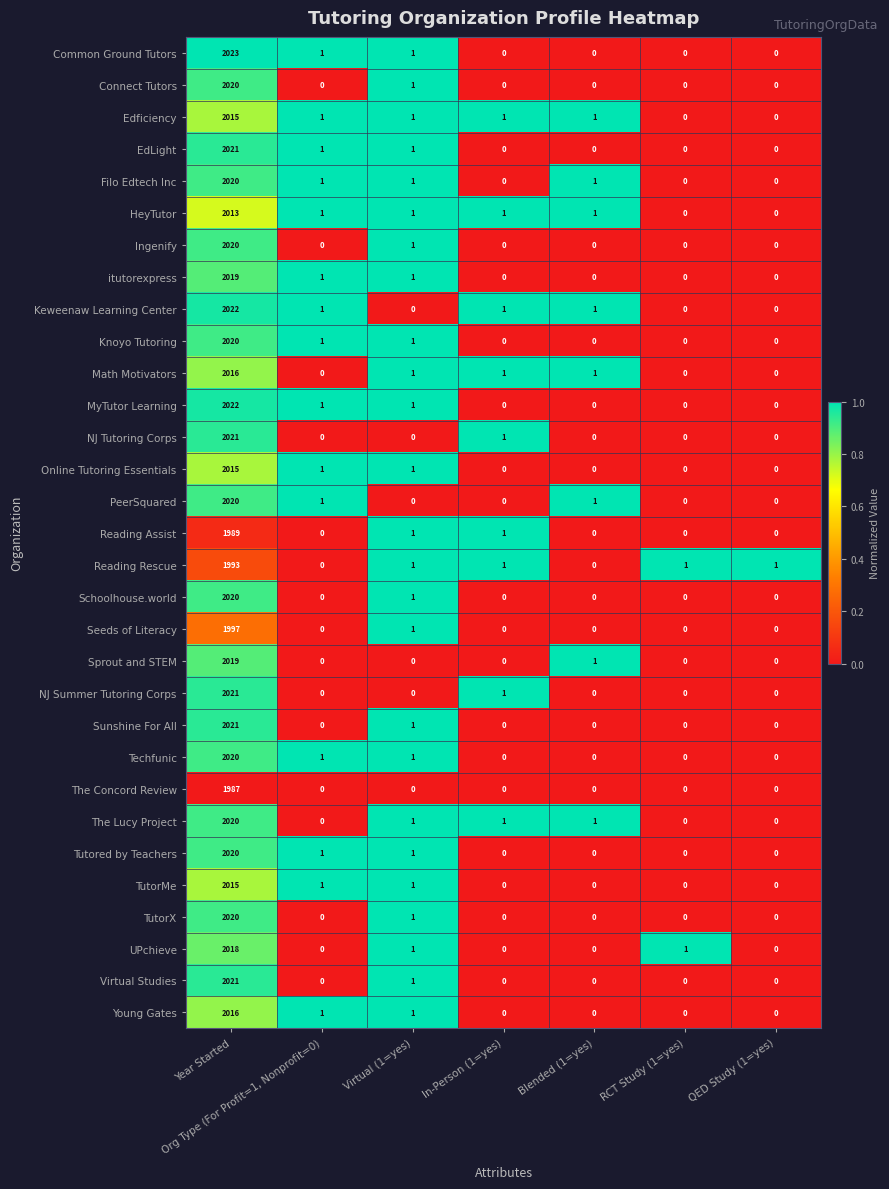

What is the average value of the Keweenaw Learning Center series?

289